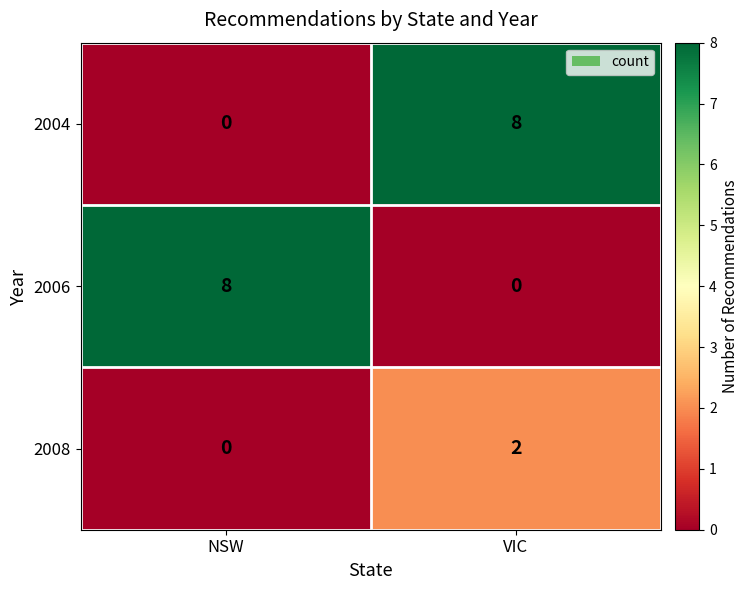

At which label does 2006 reach its minimum?

VIC